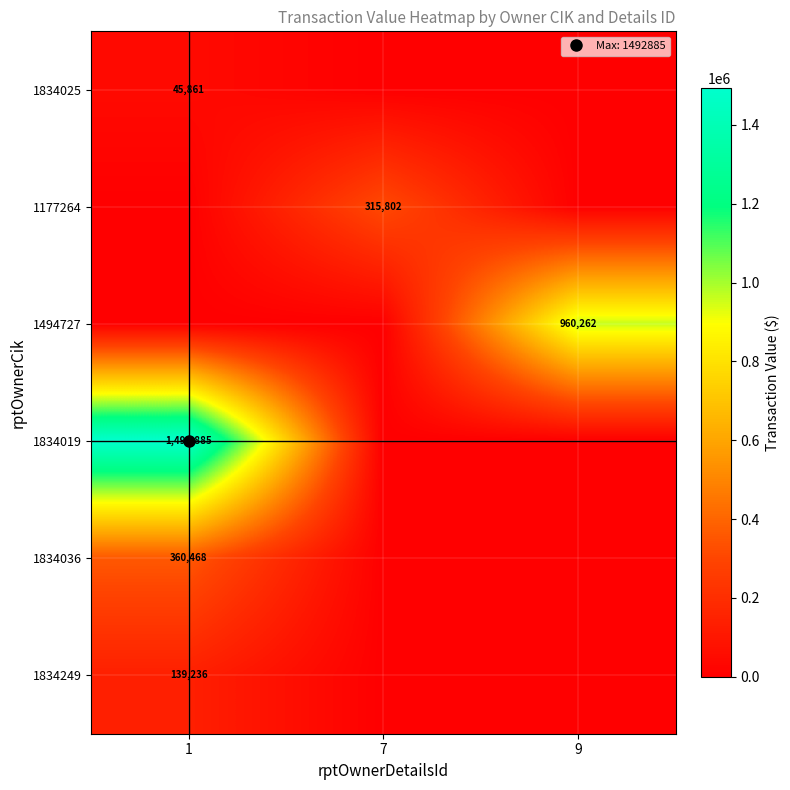

The 1834036 series shows 360468 at 1. True or false?

True